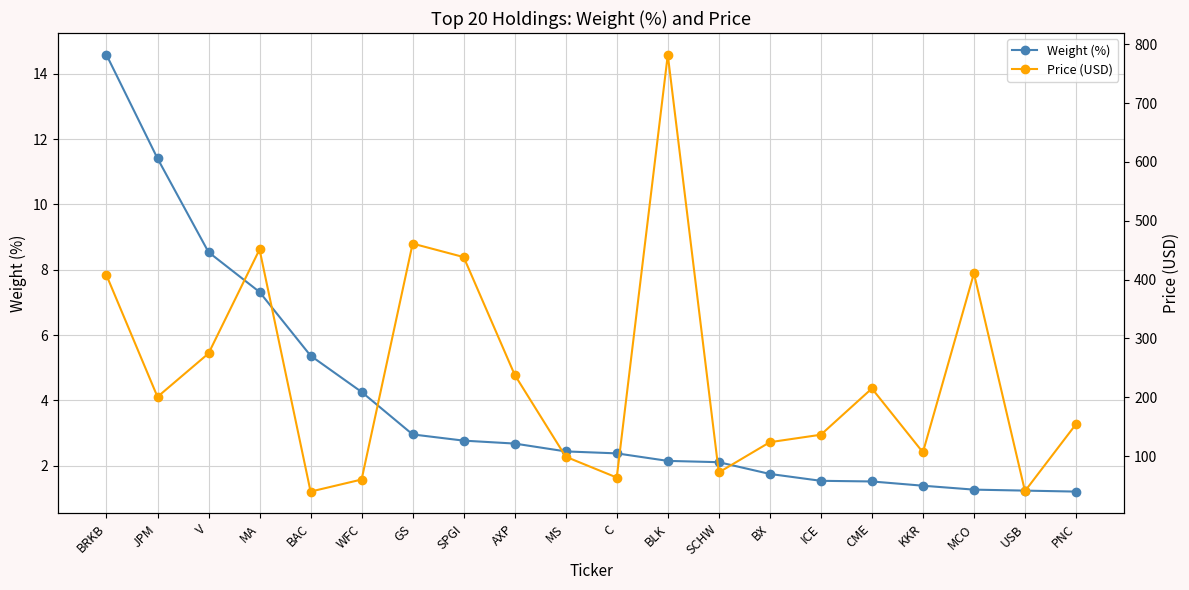

Reading left to right, transcribe all the data shown in this chart.

Weight (%): BRKB=14.6	JPM=11.4	V=8.5	MA=7.3	BAC=5.4	WFC=4.3	GS=3.0	SPGI=2.8	AXP=2.7	MS=2.4	C=2.4	BLK=2.1	SCHW=2.1	BX=1.8	ICE=1.5	CME=1.5	KKR=1.4	MCO=1.3	USB=1.2	PNC=1.2
Price (USD): BRKB=407.4	JPM=200.7	V=274.5	MA=451.2	BAC=39.7	WFC=60.2	GS=461.2	SPGI=438.2	AXP=238.2	MS=99.0	C=63.6	BLK=781.9	SCHW=72.3	BX=123.6	ICE=136.3	CME=214.9	KKR=106.4	MCO=410.6	USB=40.5	PNC=154.3